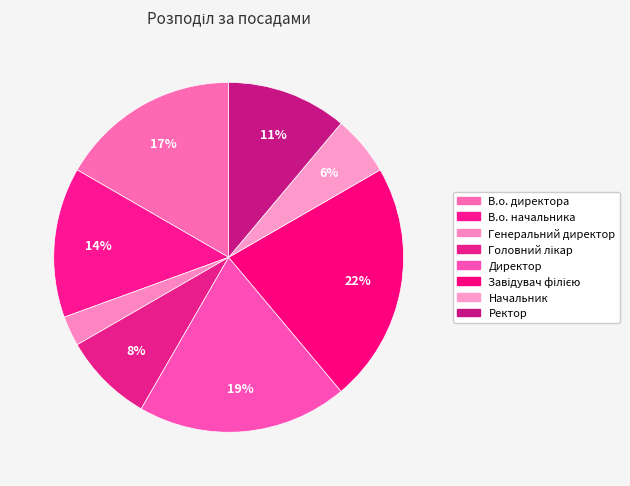

Is Головний лікар the majority of the pie?

No